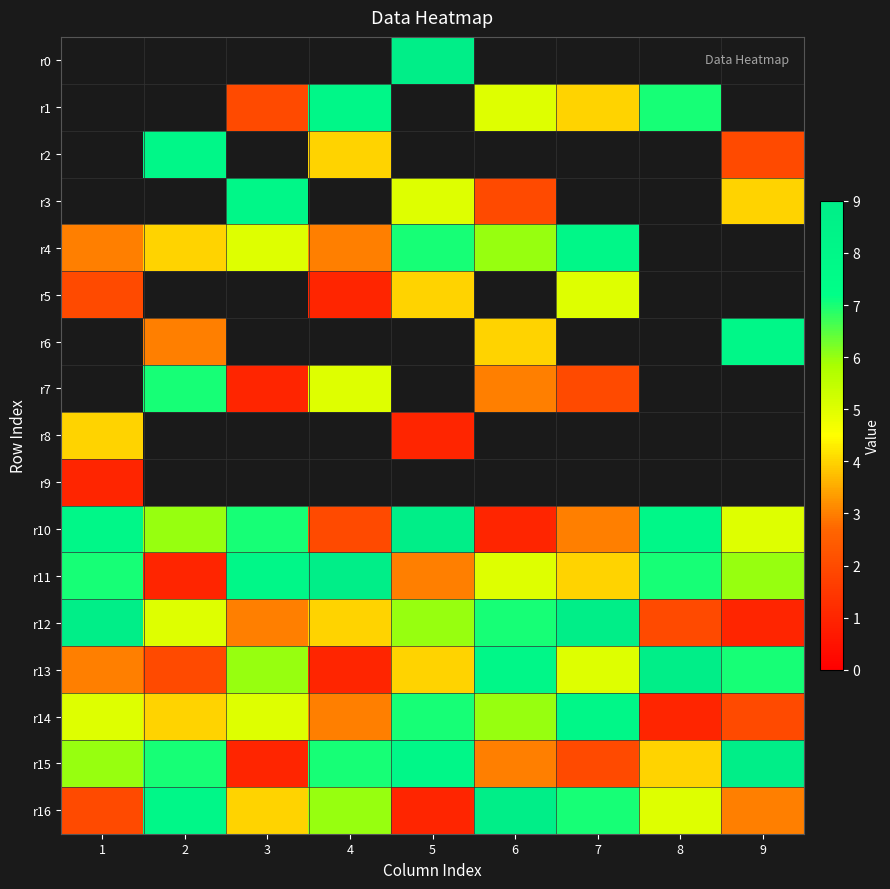

How many values in the r16 series are below 5?

4